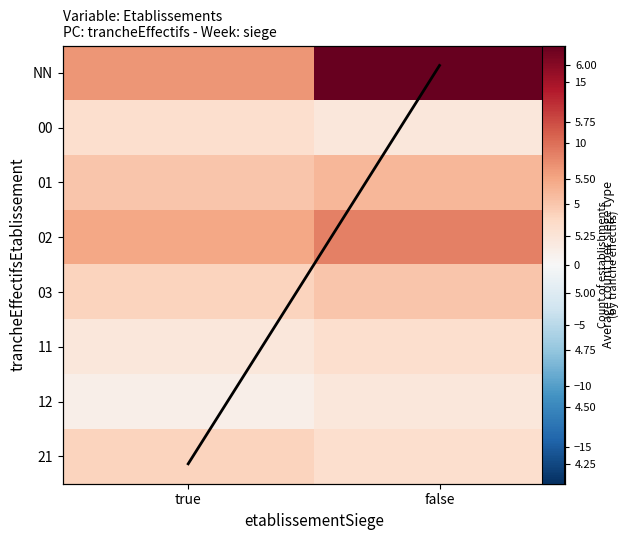

The 01 series shows 2.9 at true. True or false?

False